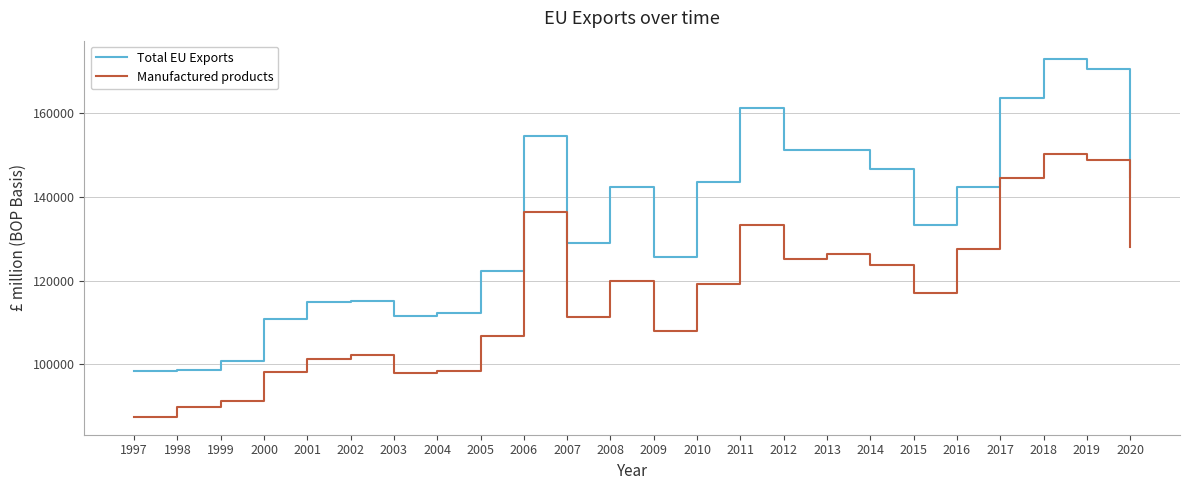

At which label does Total EU Exports reach its peak?

2018